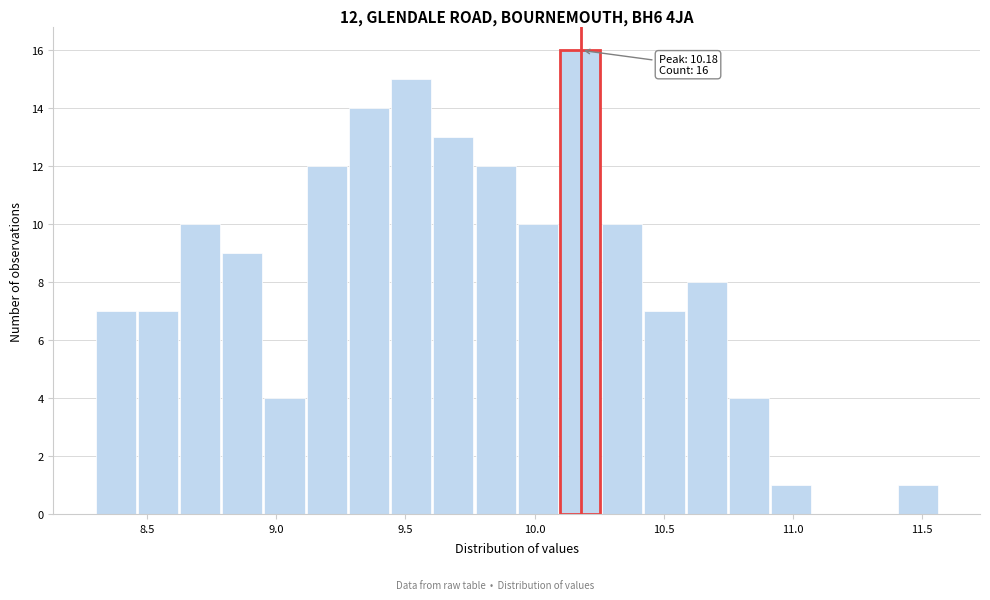

Around what value on the x-axis is the tallest bar? Give the approximate position of its centre, as read against the axis.

10.20